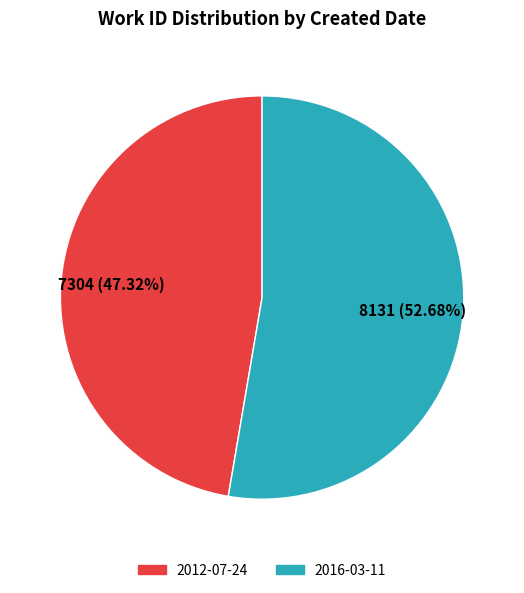

Is it true that 2012-07-24 is 55% of the pie?

False